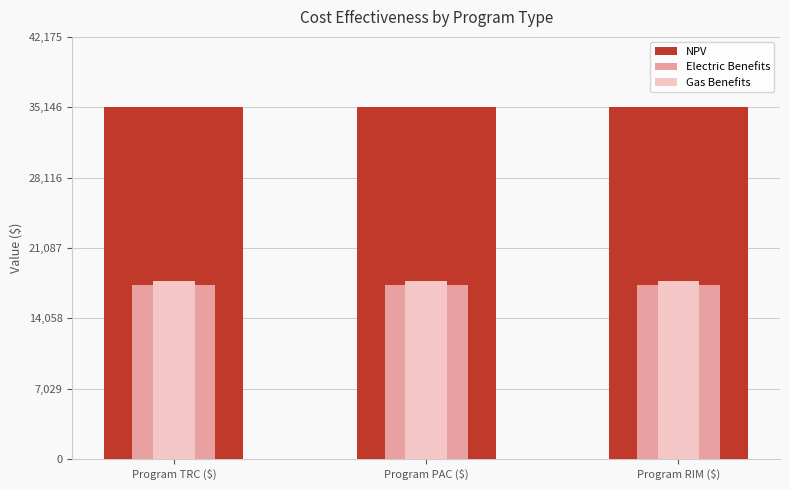

List the series in order of their peak value, highest first.

NPV, Gas Benefits, Electric Benefits